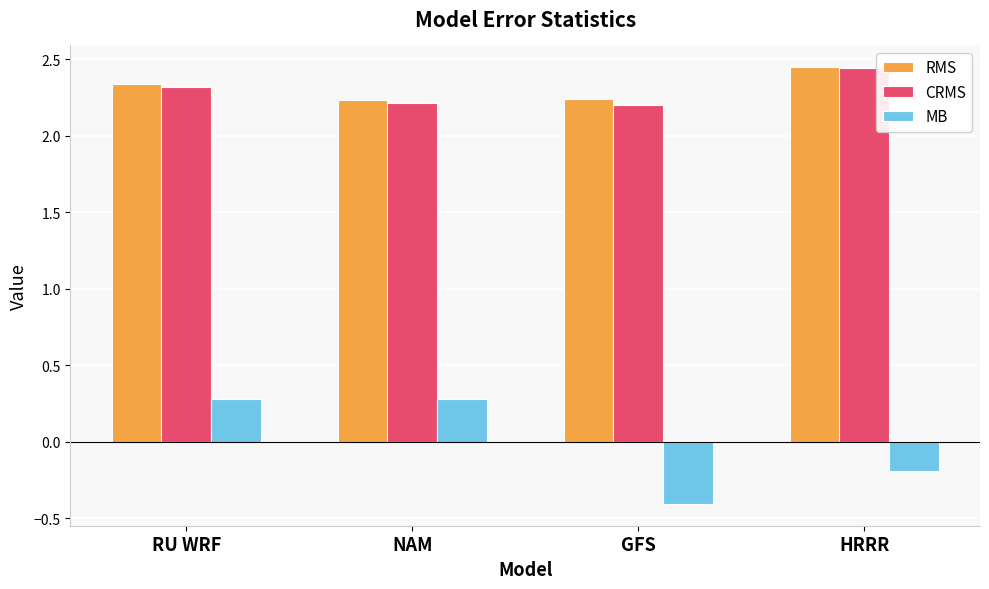

Where is MB nearest to the value 0?

HRRR